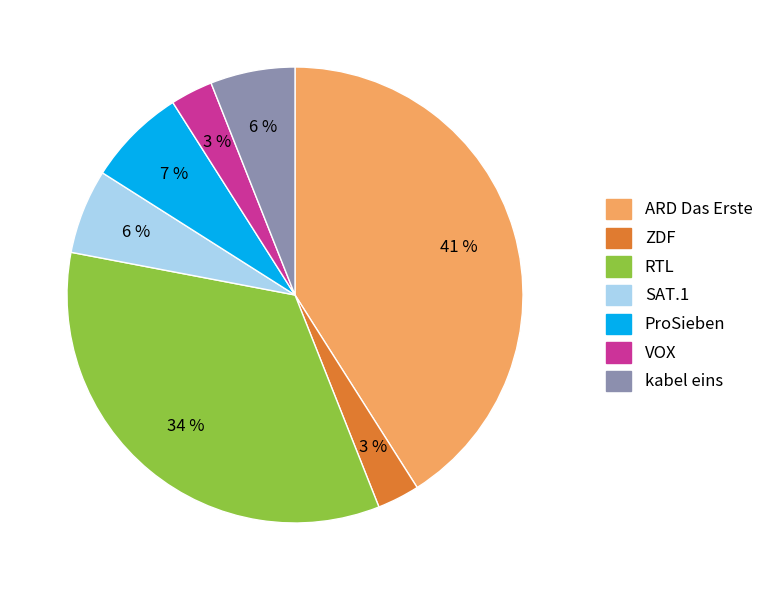

Do kabel eins and SAT.1 together represent more than half of the pie?

No